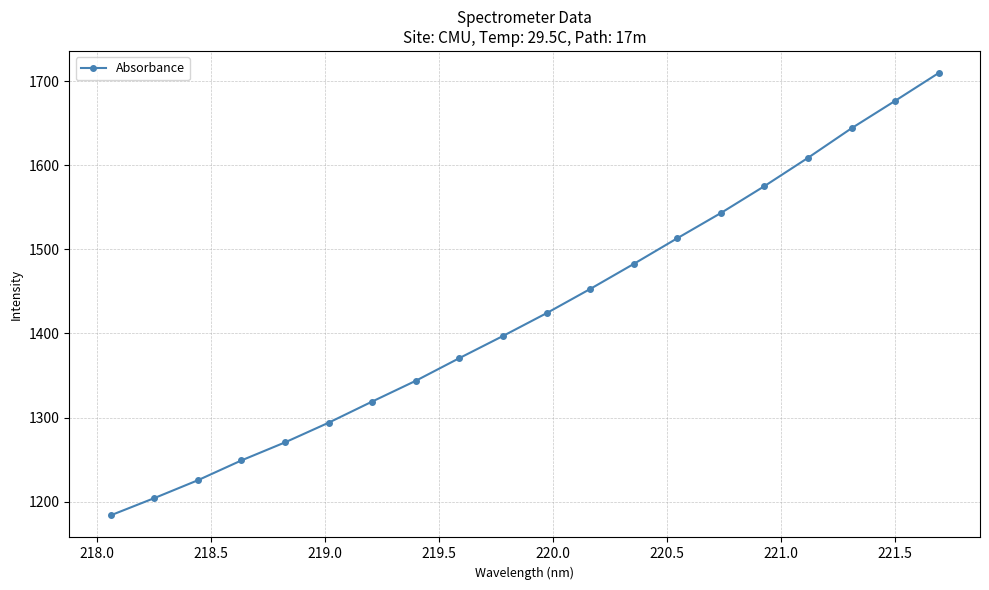

What is the value of the 20th point from the left?

1709.5